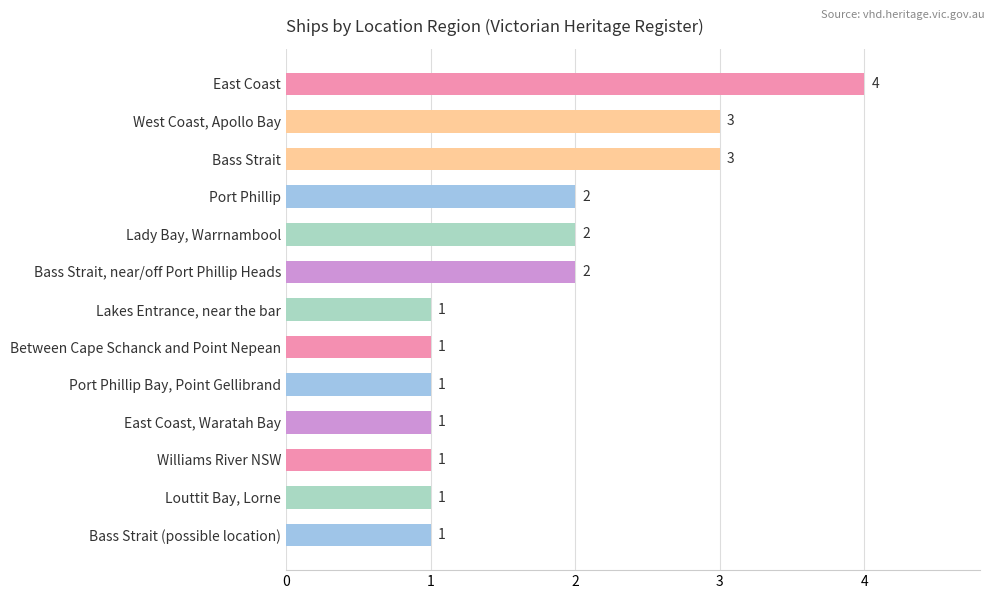

What is the average value?

2